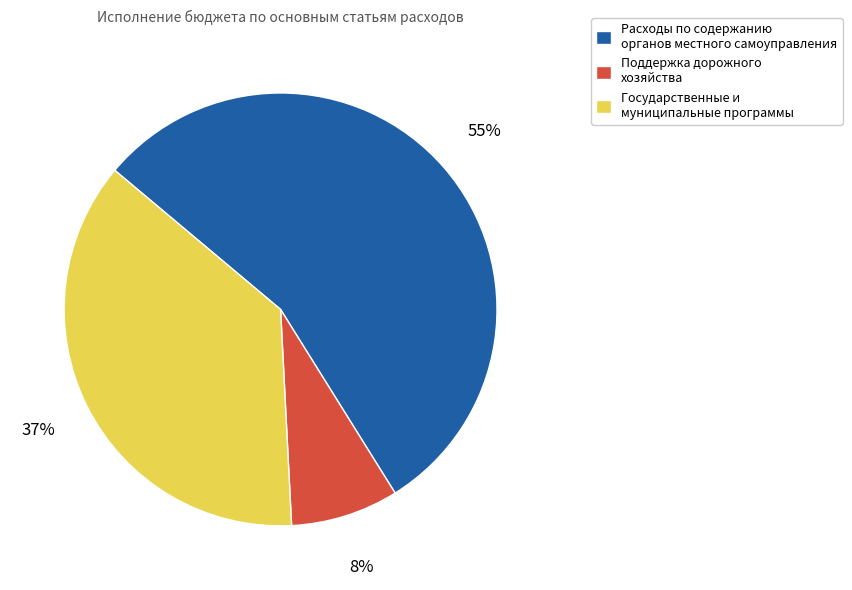

To the nearest percent, what is the combined percentage of Поддержка дорожного хозяйства and Расходы по содержанию органов местного самоуправления?

63%